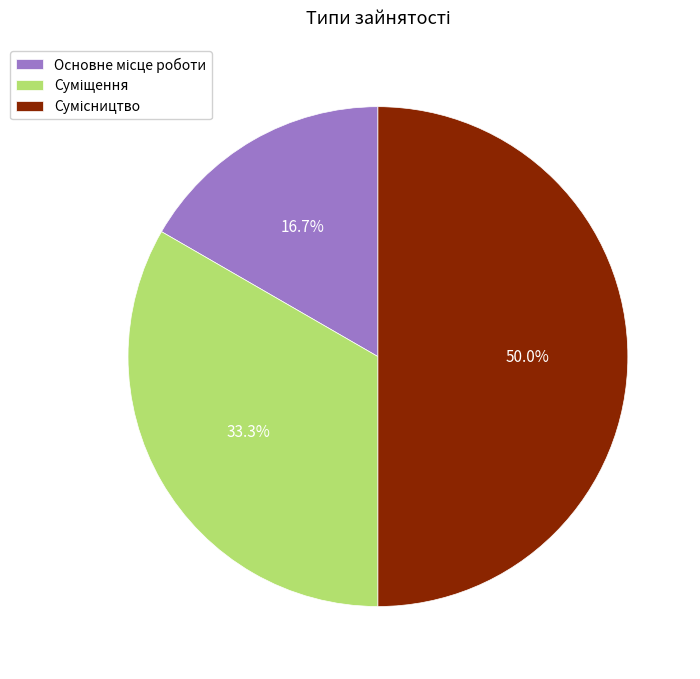

True or false: Суміщення accounts for 22% of the total.

False